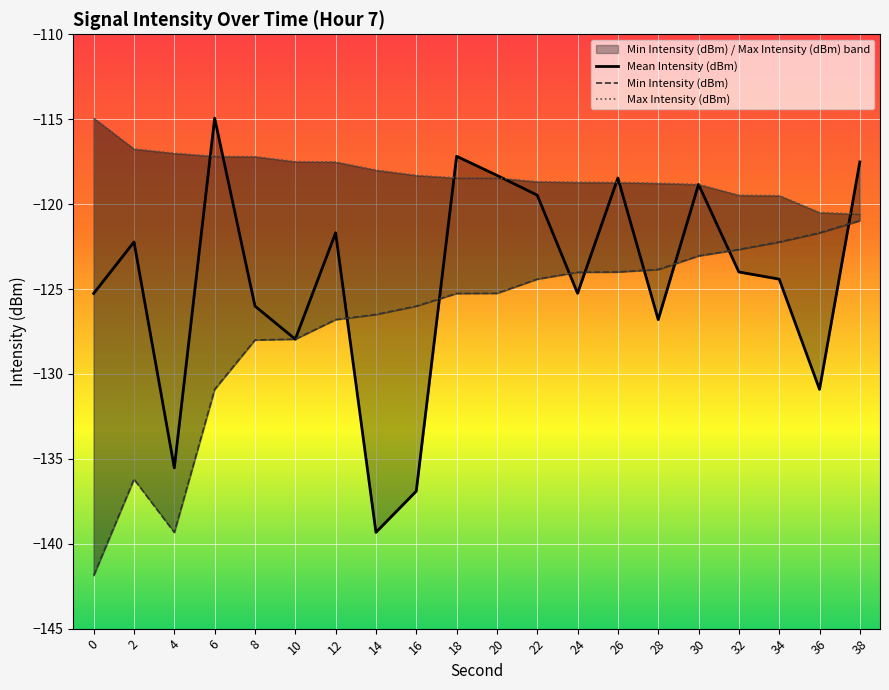

What value does the Mean Intensity (dBm) series have at 24?

-125.3